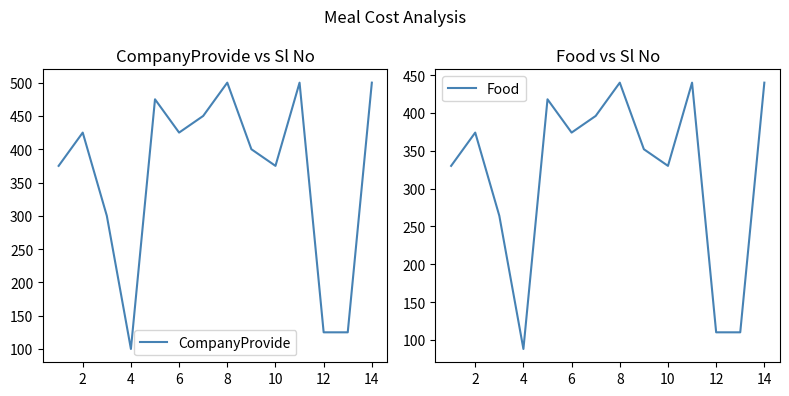

How many lines are shown in the chart?

2